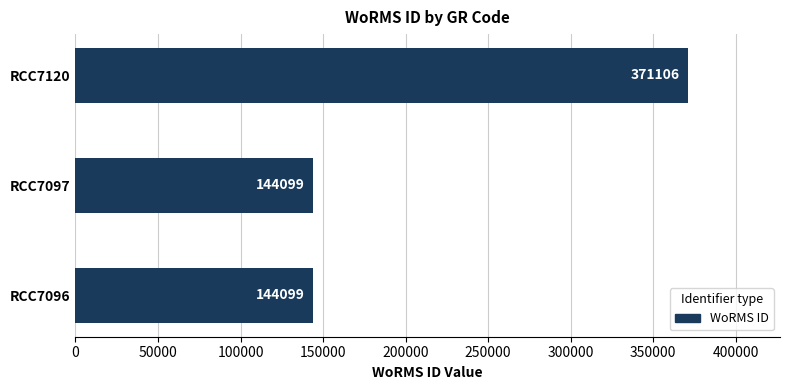

How many bars are there in total?

3